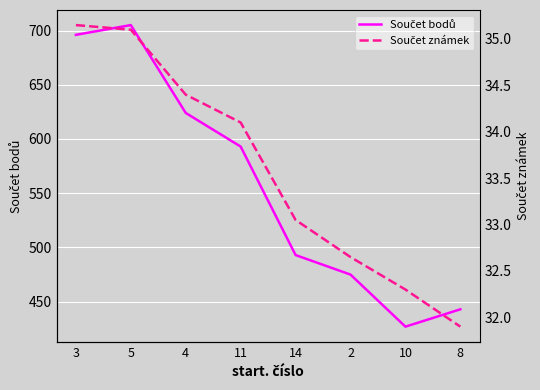

Reading right to left, list all the values displayed in this chart.

Součet bodů: 443.0	427.0	475.0	493.0	593.0	624.0	705.0	696.0
Součet známek: 31.9	32.3	32.6	33.0	34.1	34.4	35.1	35.1